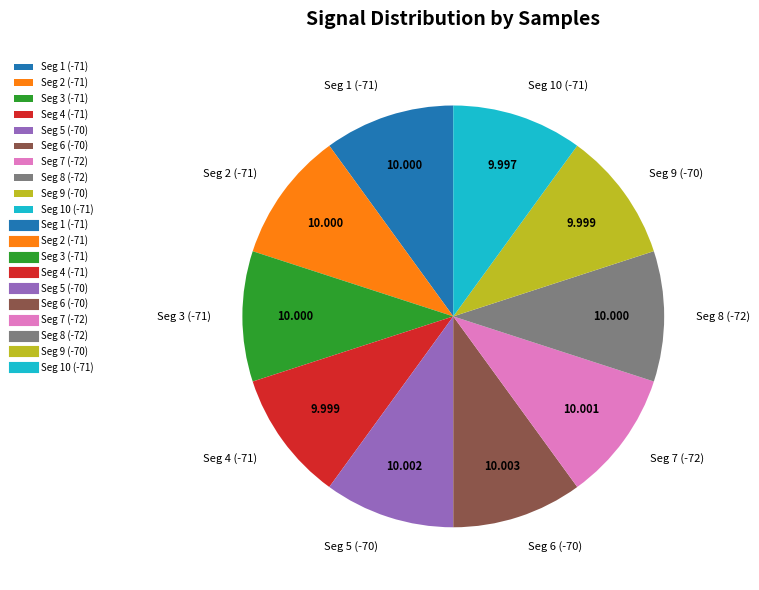

Does any single category account for the majority?

No